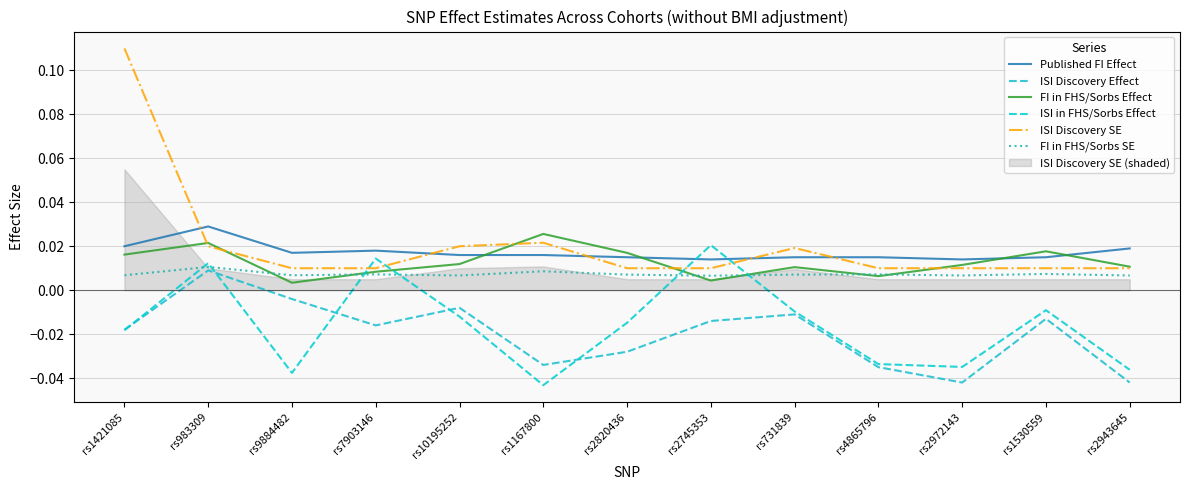

True or false: ISI Discovery SE has more than 2 interior local peaks.

False